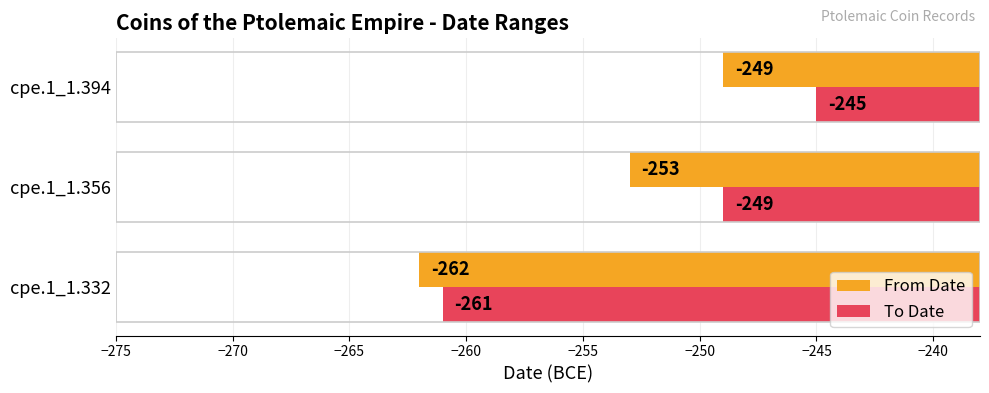

What is the average value of the From Date series?

-255